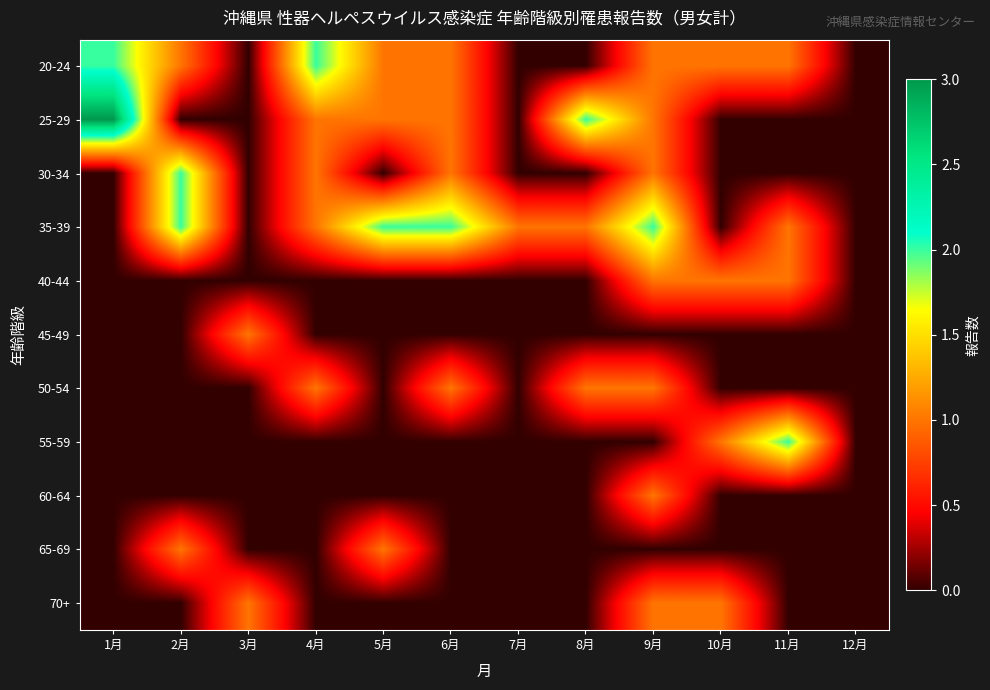

What is the total value across all series at 8月?

4